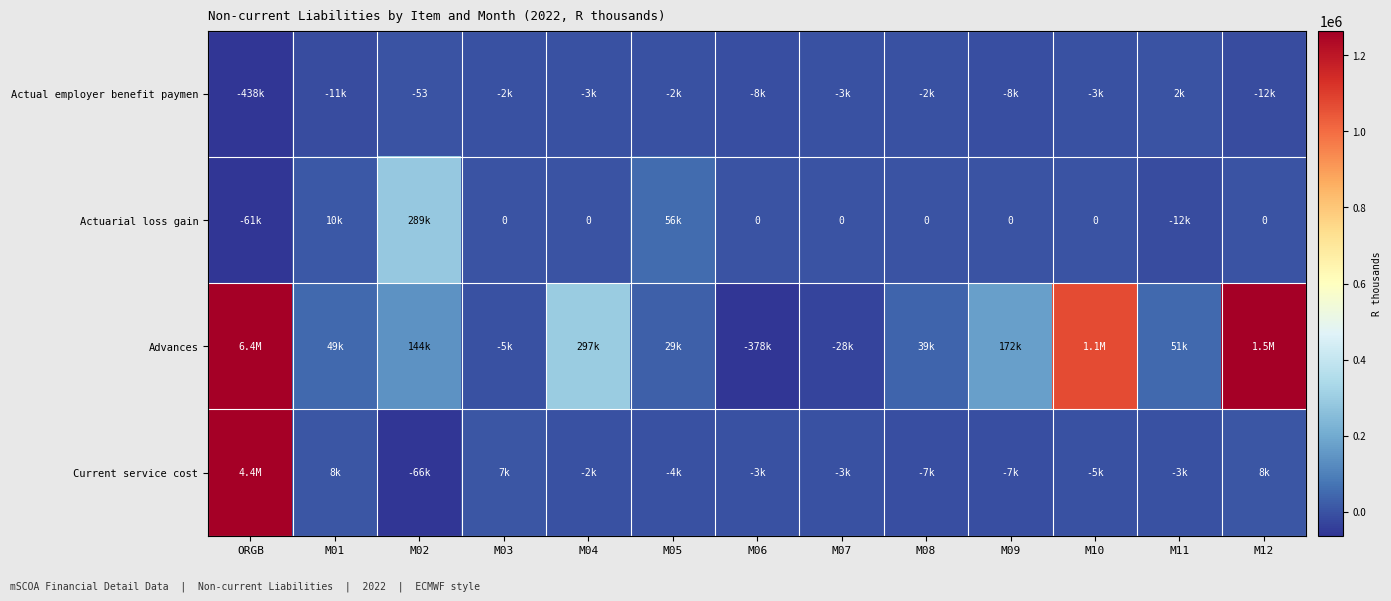

At which category is the sum across all series the highest?

ORGB